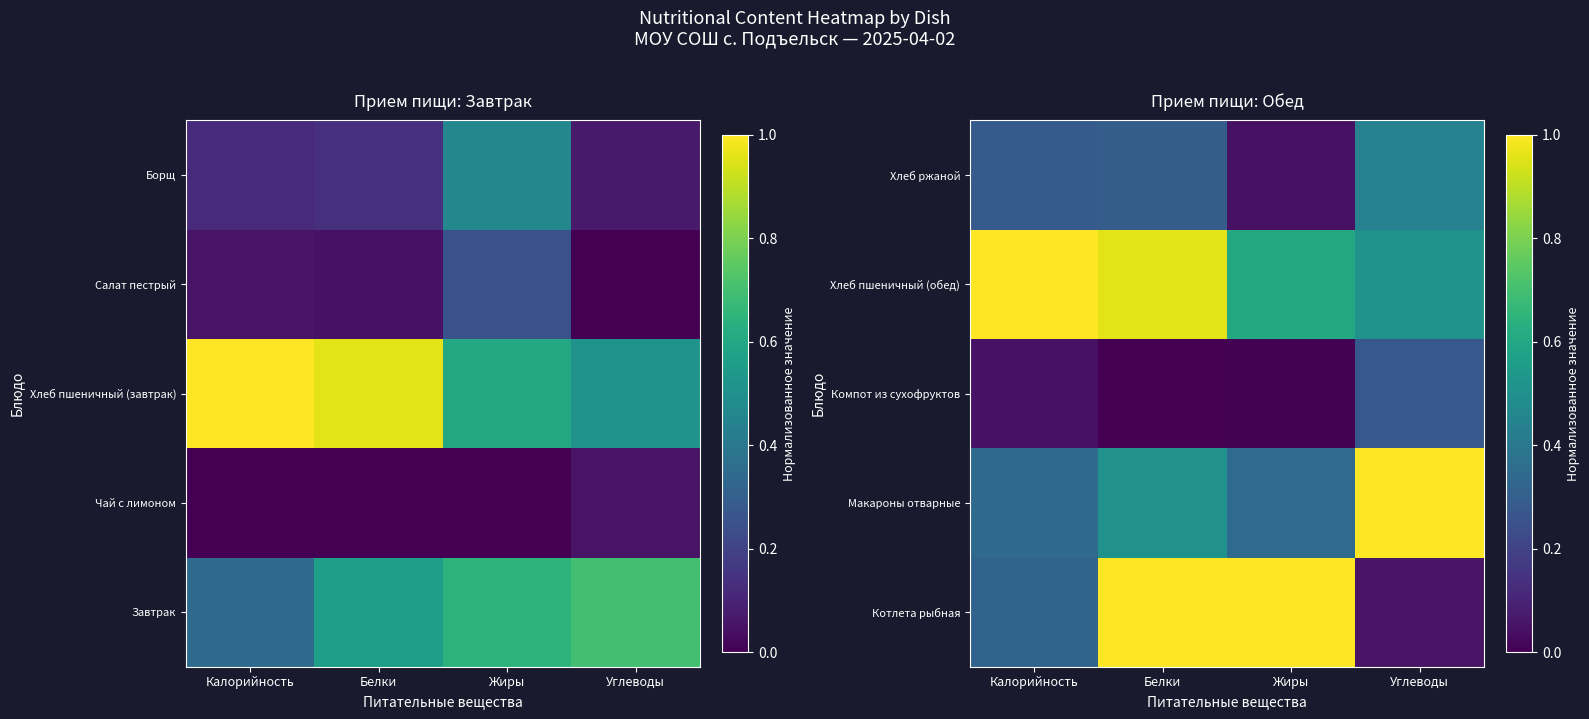

True or false: Макароны отварные has a value of 0.6 at Углеводы.

False